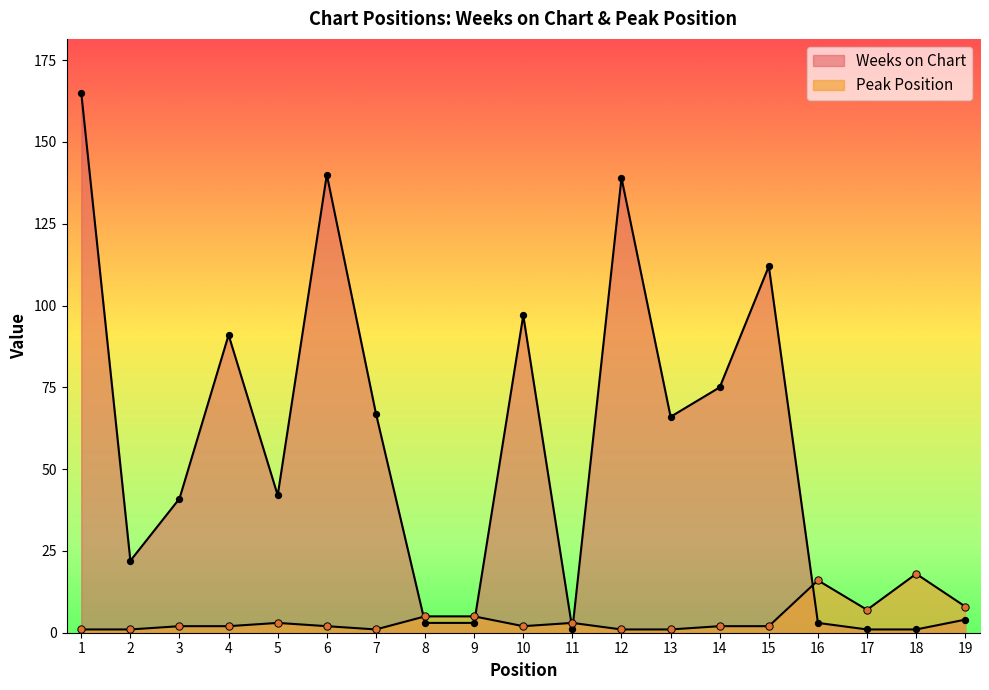

Which series contains the lowest Y value?

Weeks on Chart